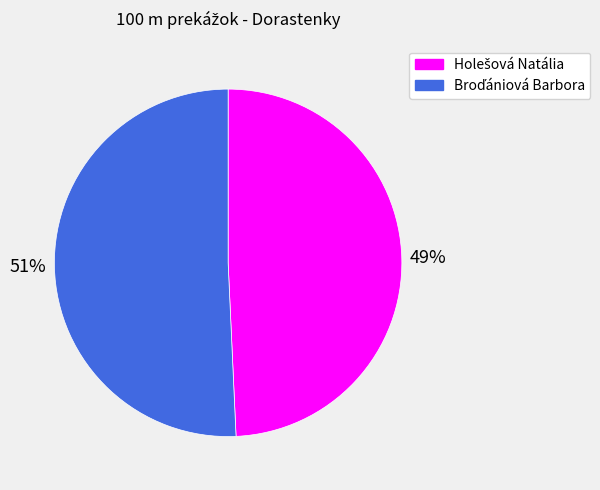

Is there any slice that represents more than half of the pie?

Yes